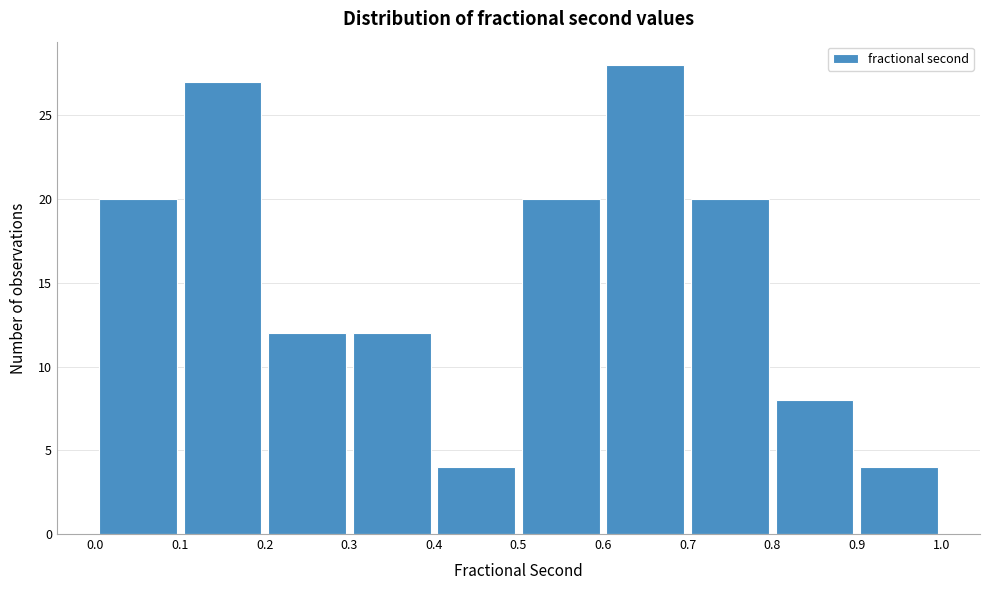

Which range on the x-axis has the tallest bar?

0.6 to 0.7